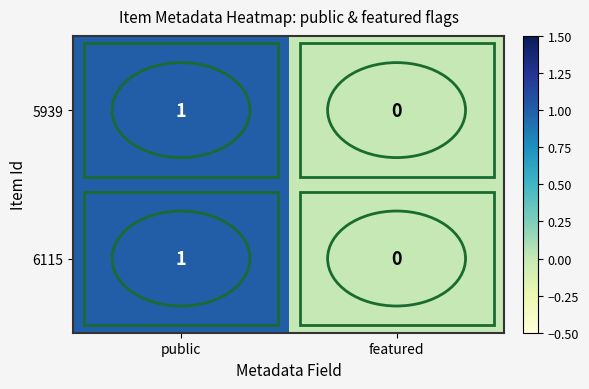

At which category is the sum across all series the highest?

public